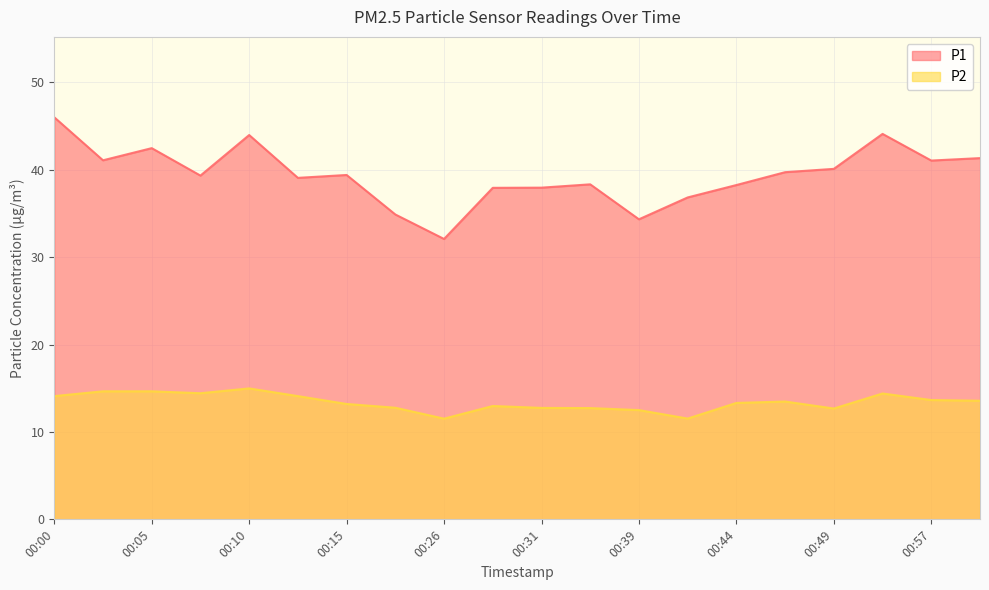

What is the difference between the P2 values at 00:13 and 00:28?

1.1